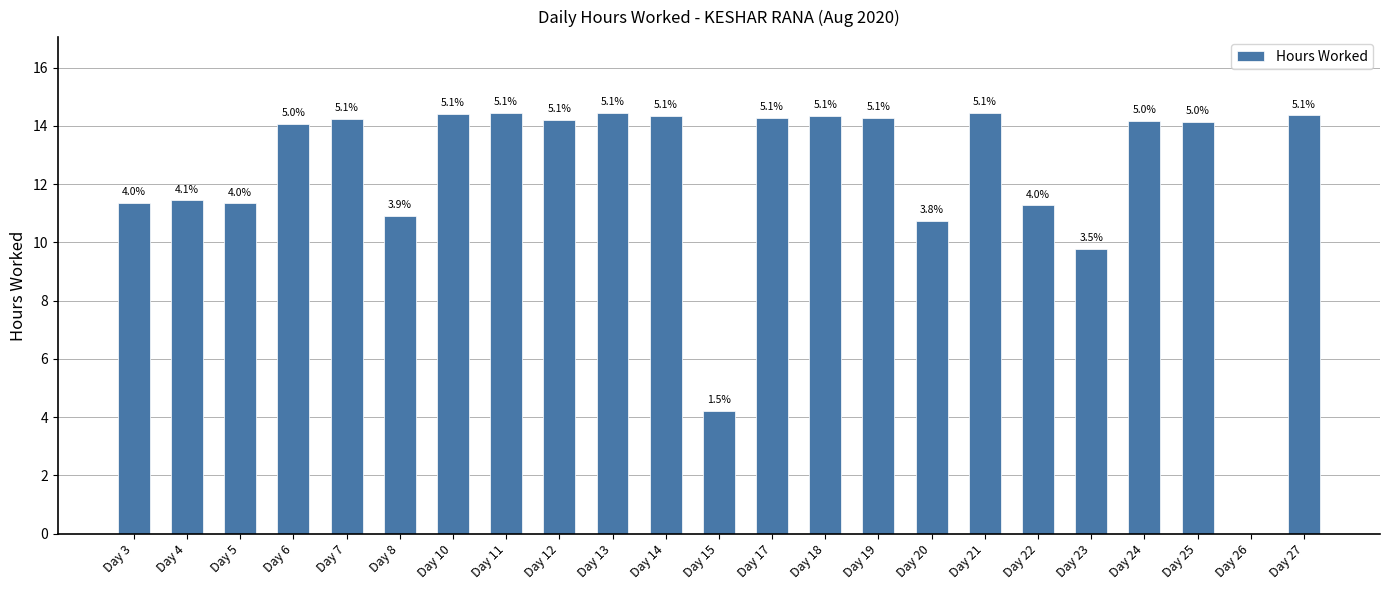

What is the difference between the values at Day 11 and Day 8?

3.5